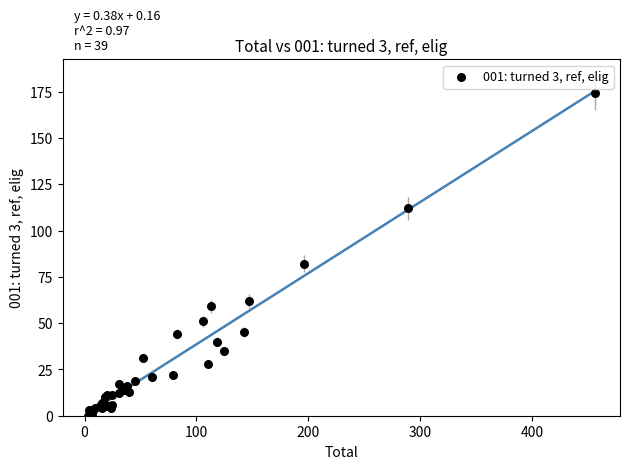

What Y value in the scatter plot is closest to 87?

82